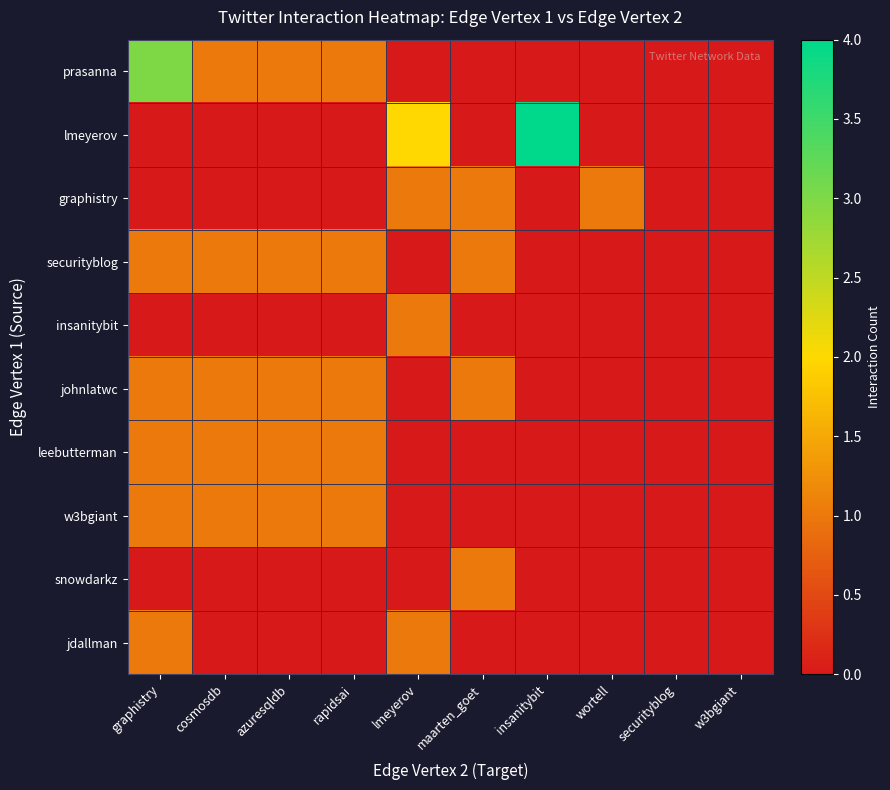

What is the total value across all series at wortell?

1